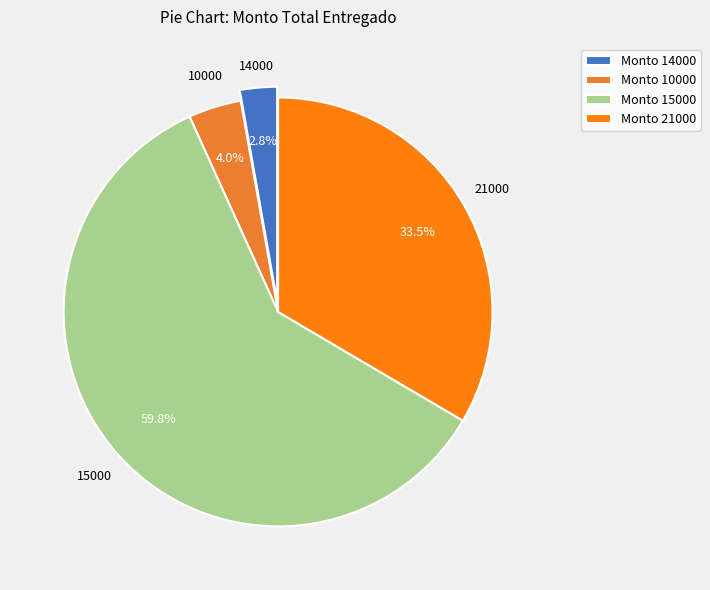

Is there any slice that represents more than half of the pie?

Yes